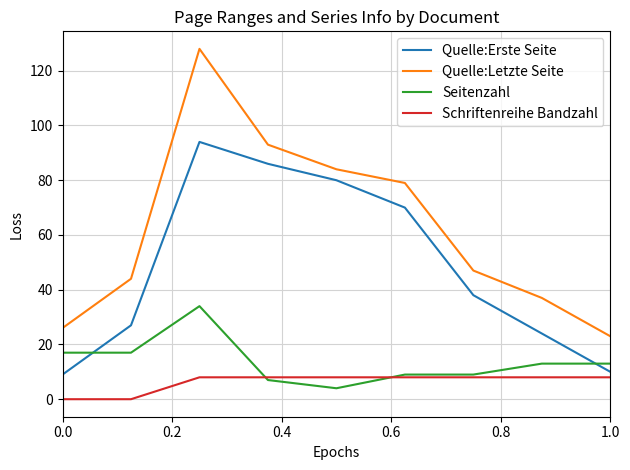

True or false: Seitenzahl and Quelle:Letzte Seite cross at least once.

False